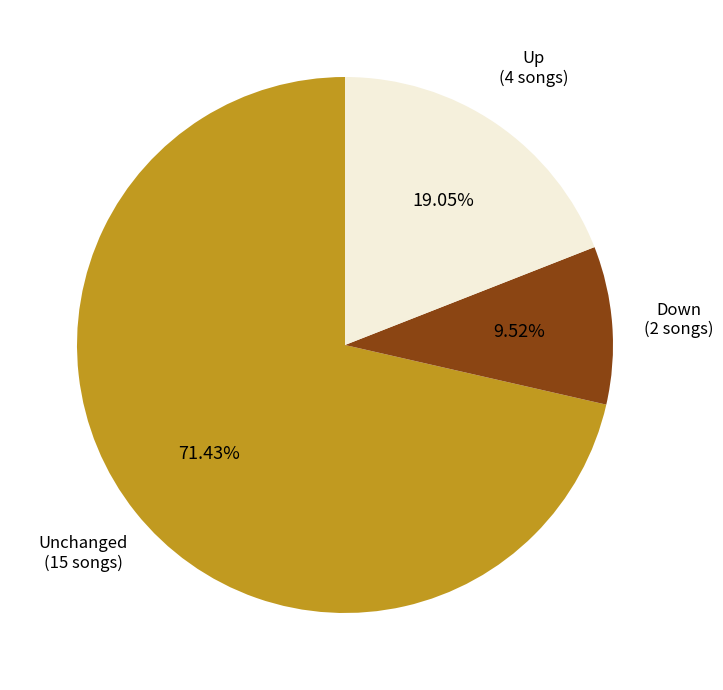

Does any single category account for the majority?

Yes